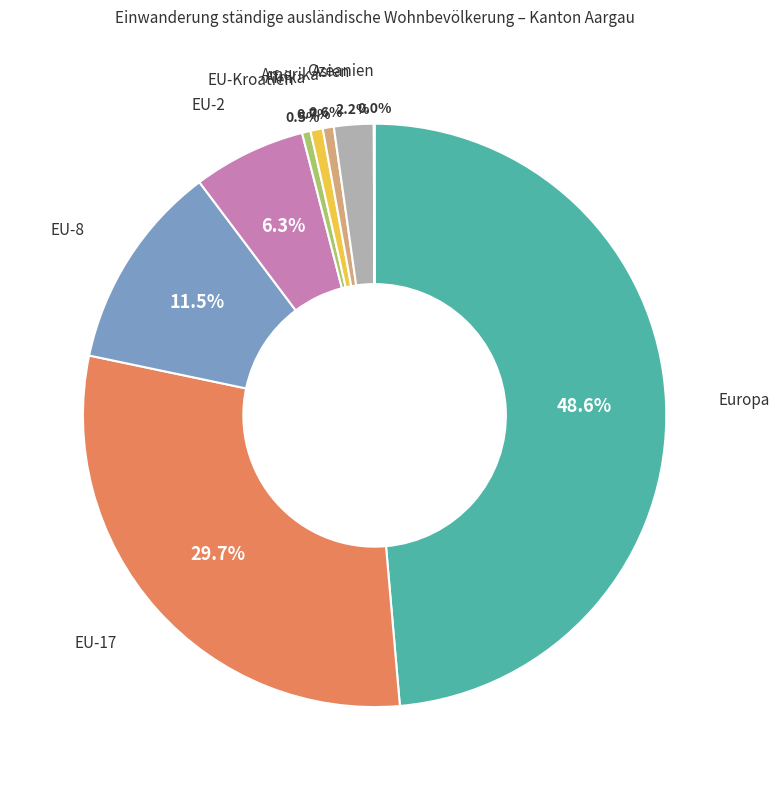

Is there a majority slice in this chart?

No